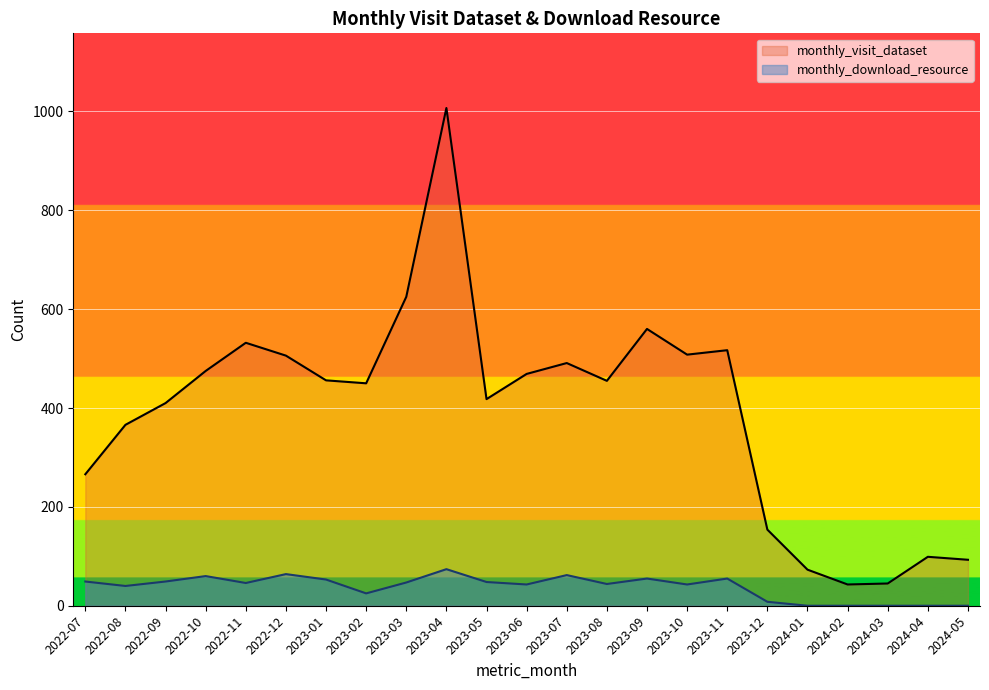

At which label does monthly_download_resource reach its peak?

2023-04